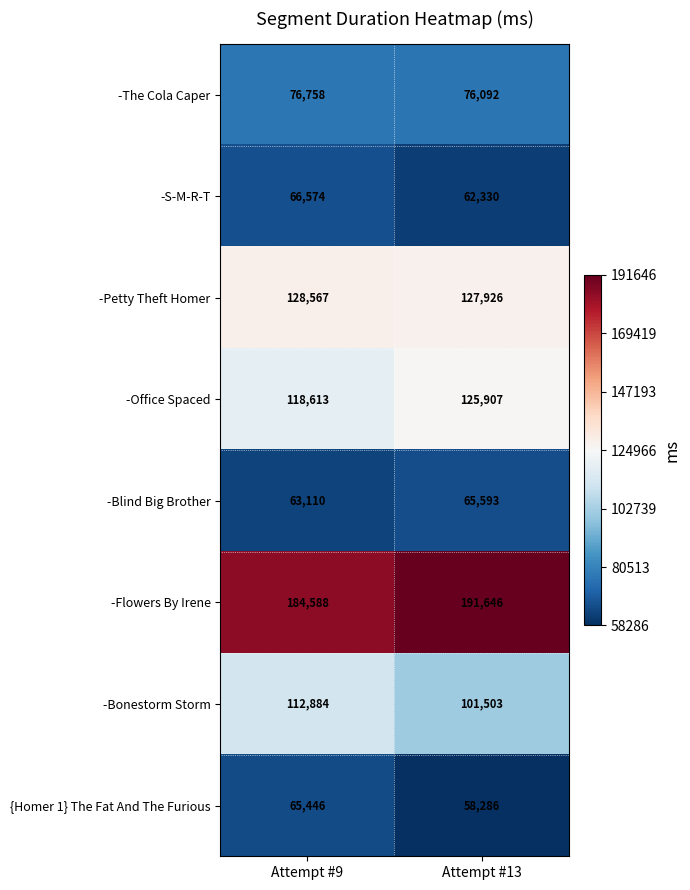

What is the sum of the -Bonestorm Storm values at Attempt #13 and Attempt #9?

214387